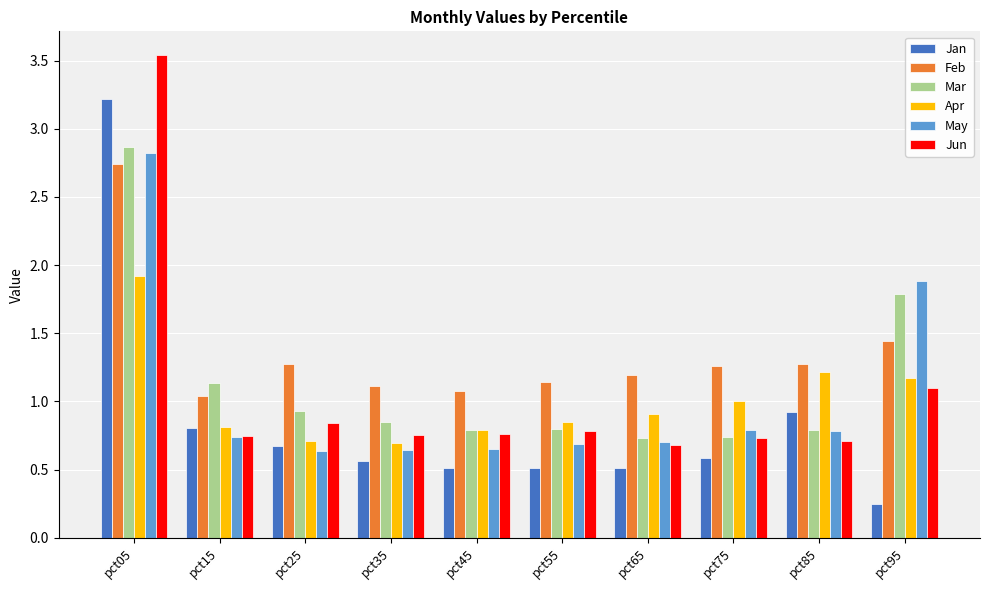

At which label does Mar reach its peak?

pct05